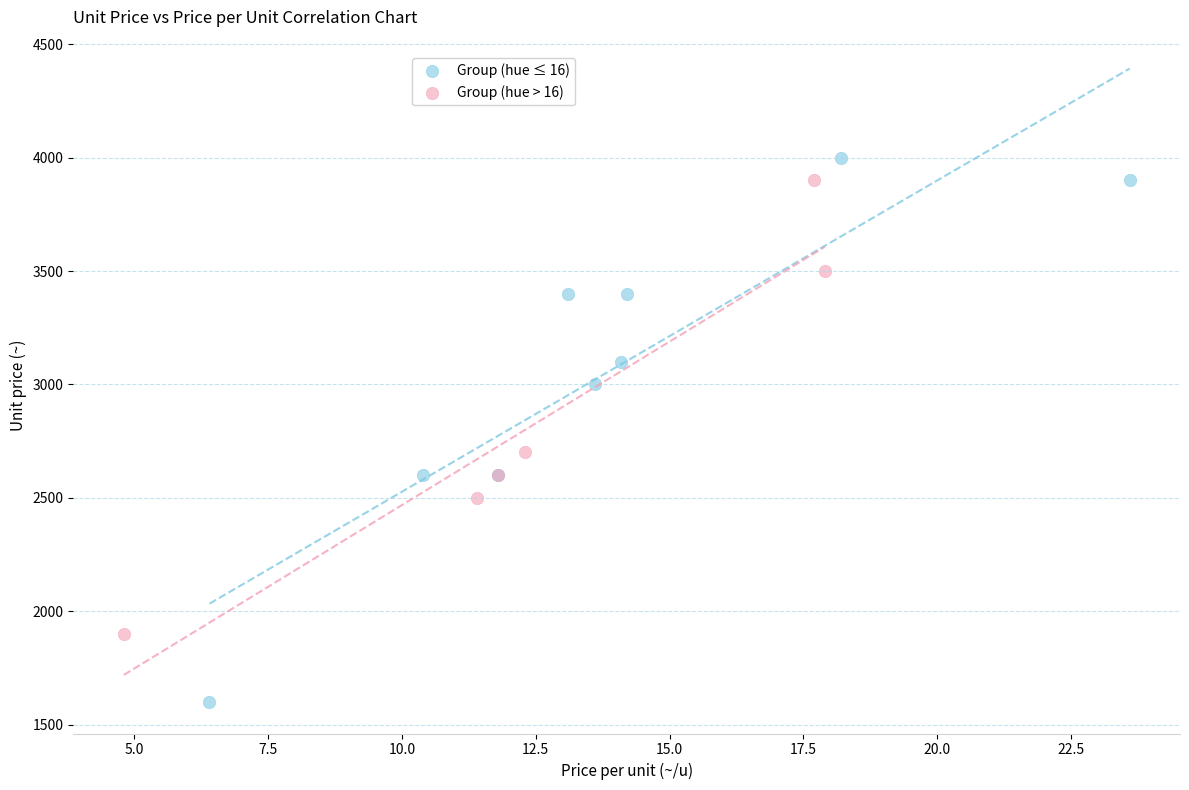

Which series contains the lowest Y value?

Group (hue ≤ 16)